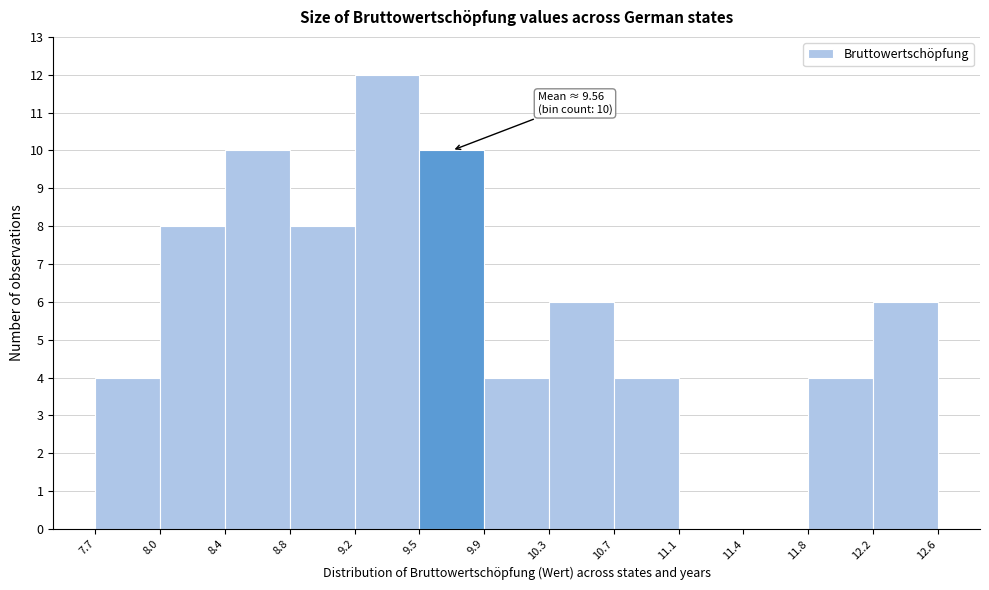

Which range on the x-axis has the tallest bar?

9.2 to 9.5